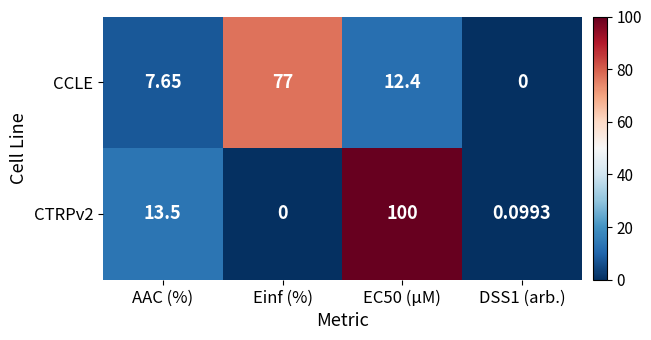

At which label is CTRPv2 closest to 50?

AAC (%)